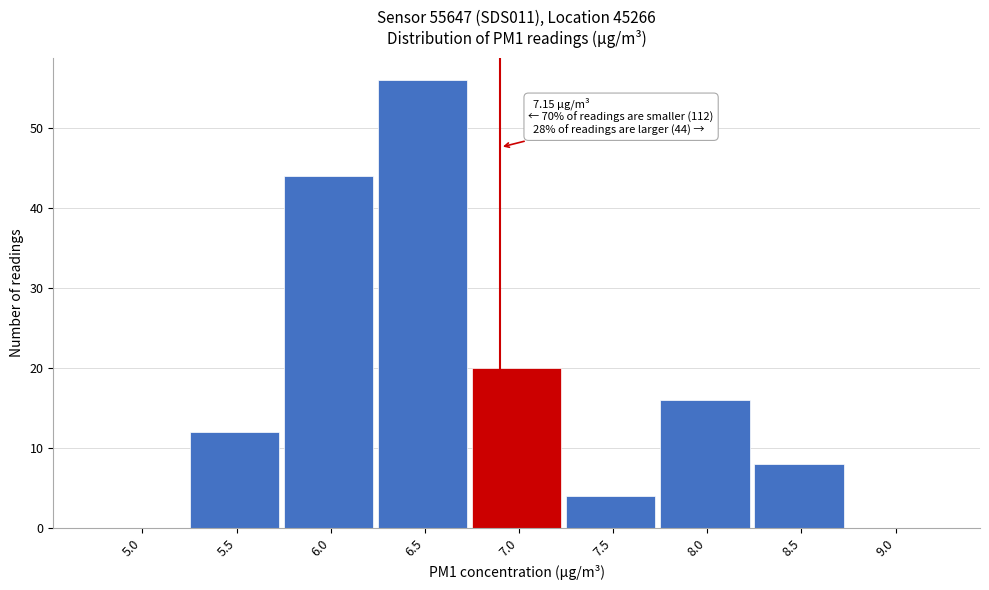

Reading right to left, transcribe all the data shown in this chart.

9.0=0	8.5=8	8.0=16	7.5=4	7.0=20	6.5=56	6.0=44	5.5=12	5.0=0